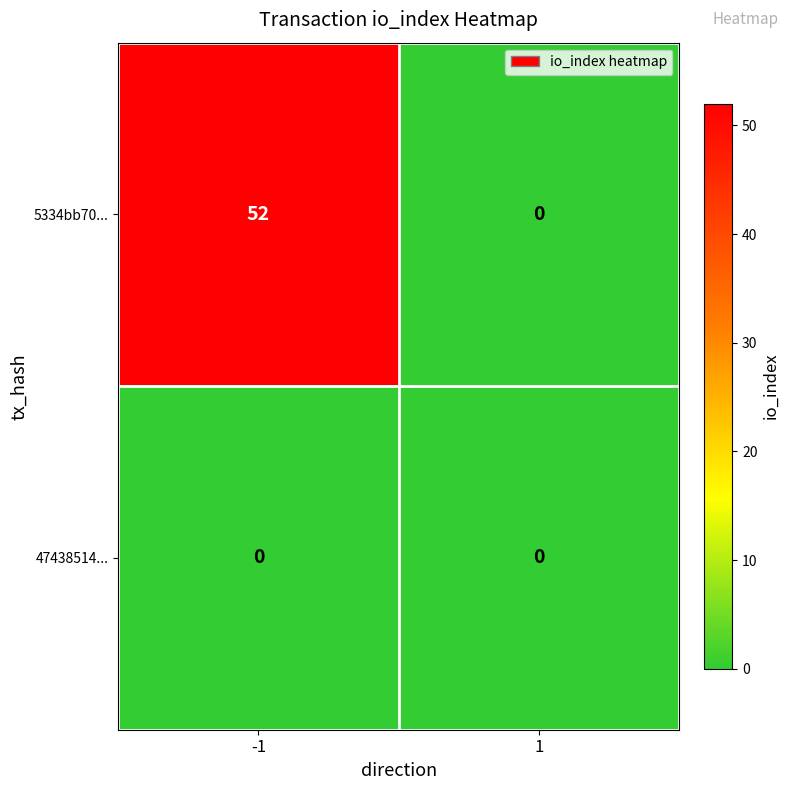

At which category is the sum across all series the highest?

-1